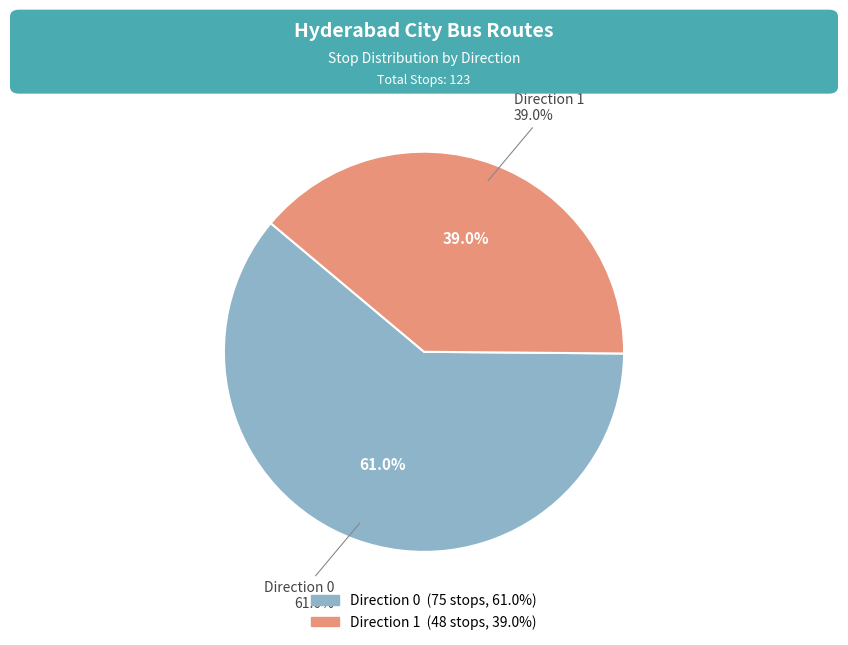

How many slices are in this pie chart?

2